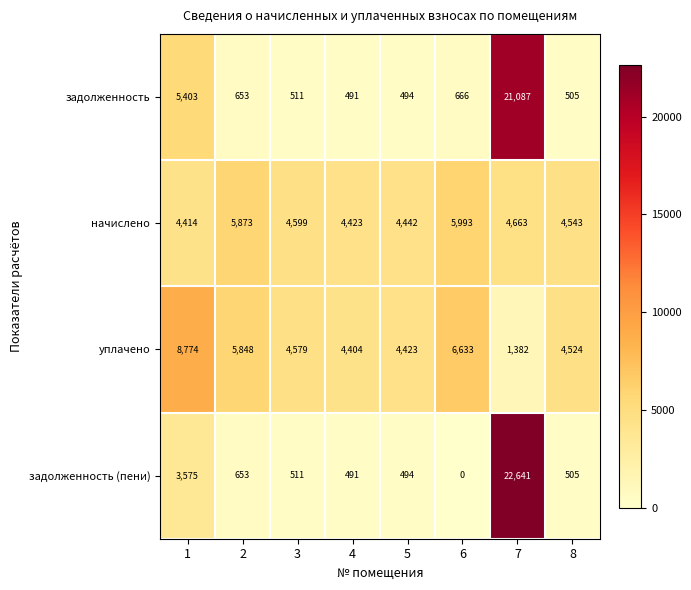

At which label does начислено reach its peak?

6